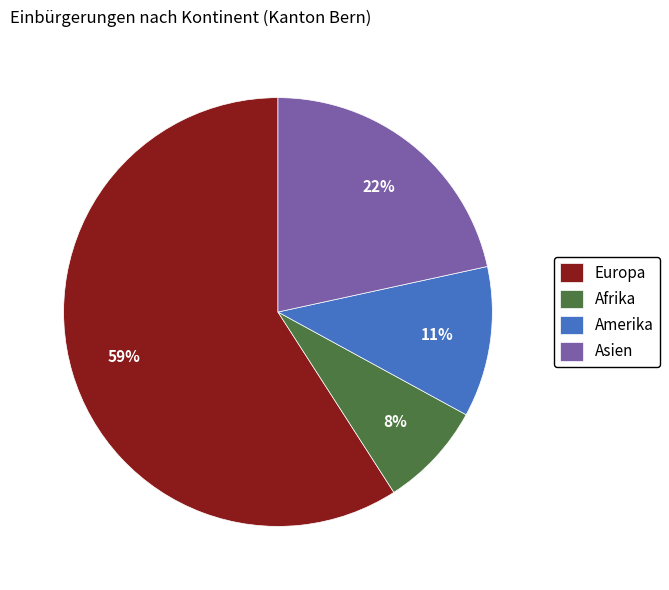

Between Afrika and Europa, which is larger?

Europa